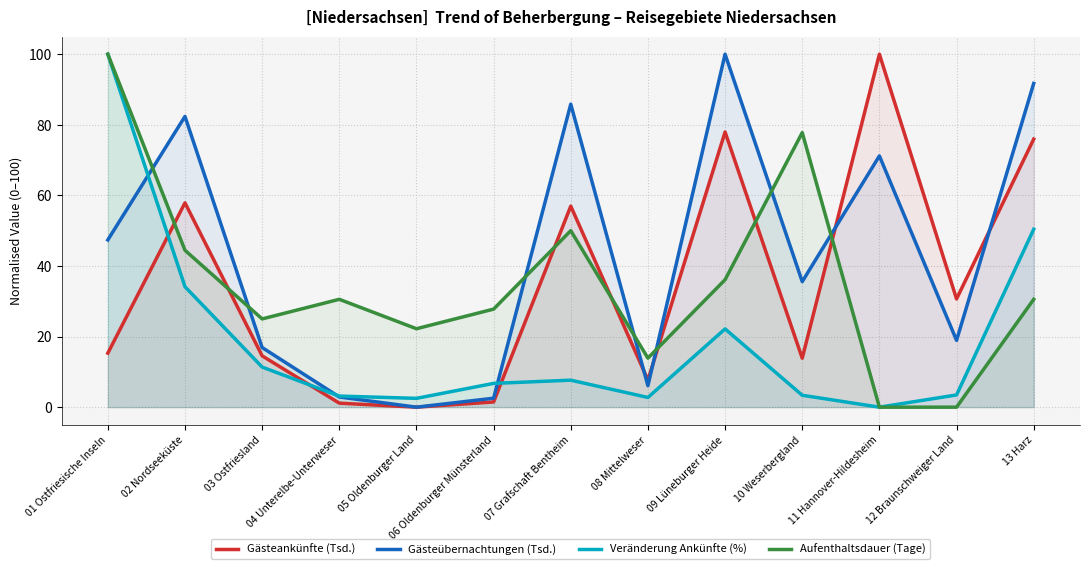

At which label is Veränderung Ankünfte (%) closest to 50?

13 Harz